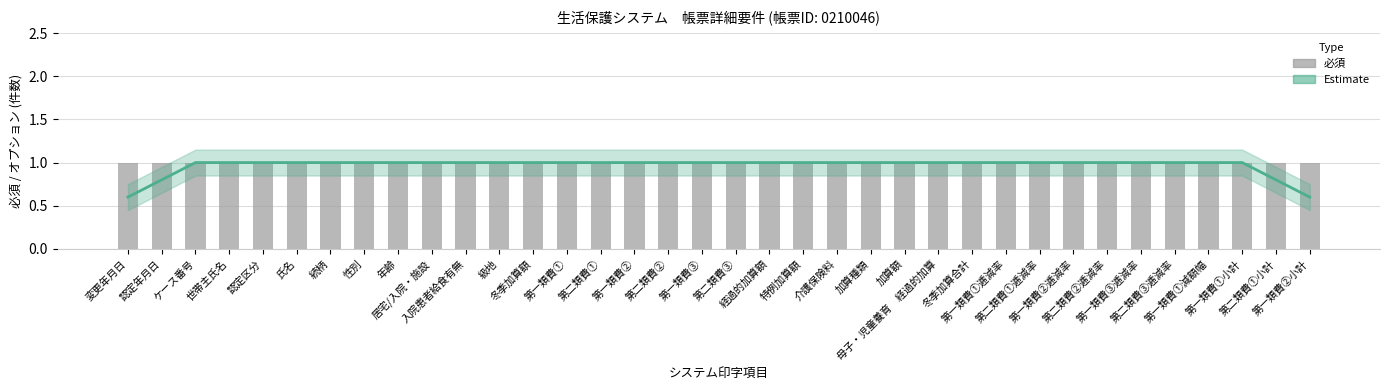

What is the approximate value of Estimate at 第一類費①逓減率?

1.0